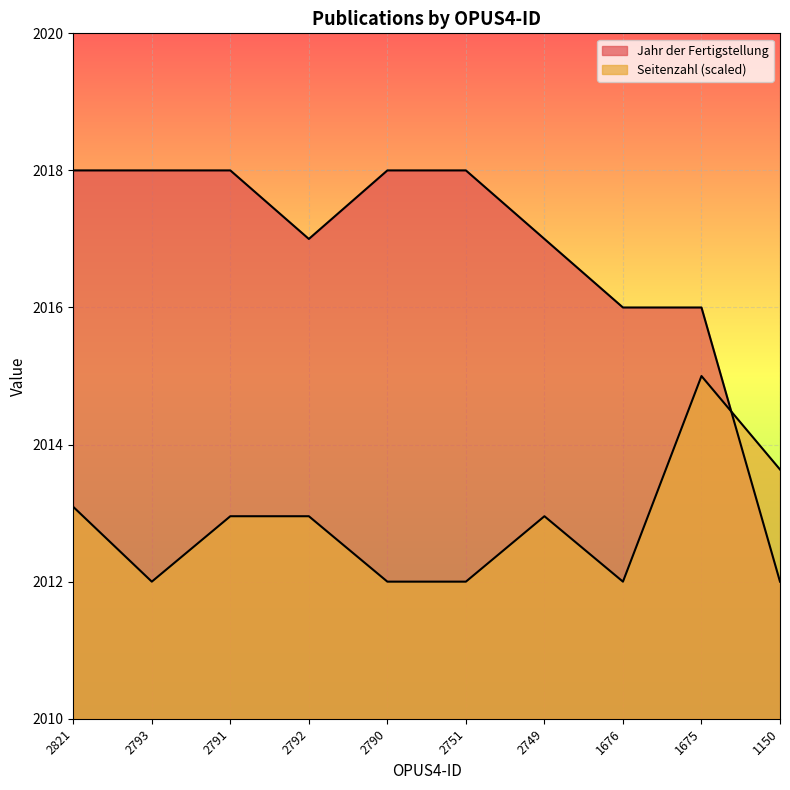

What are all the series names shown in the legend?

Jahr der Fertigstellung, Seitenzahl